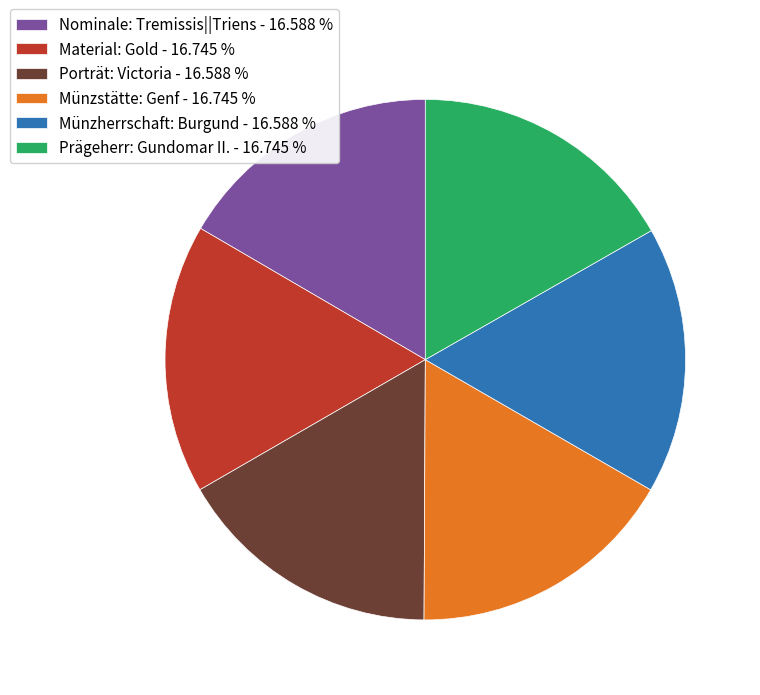

Is Münzstätte: Genf - 16.745 % the majority of the pie?

No